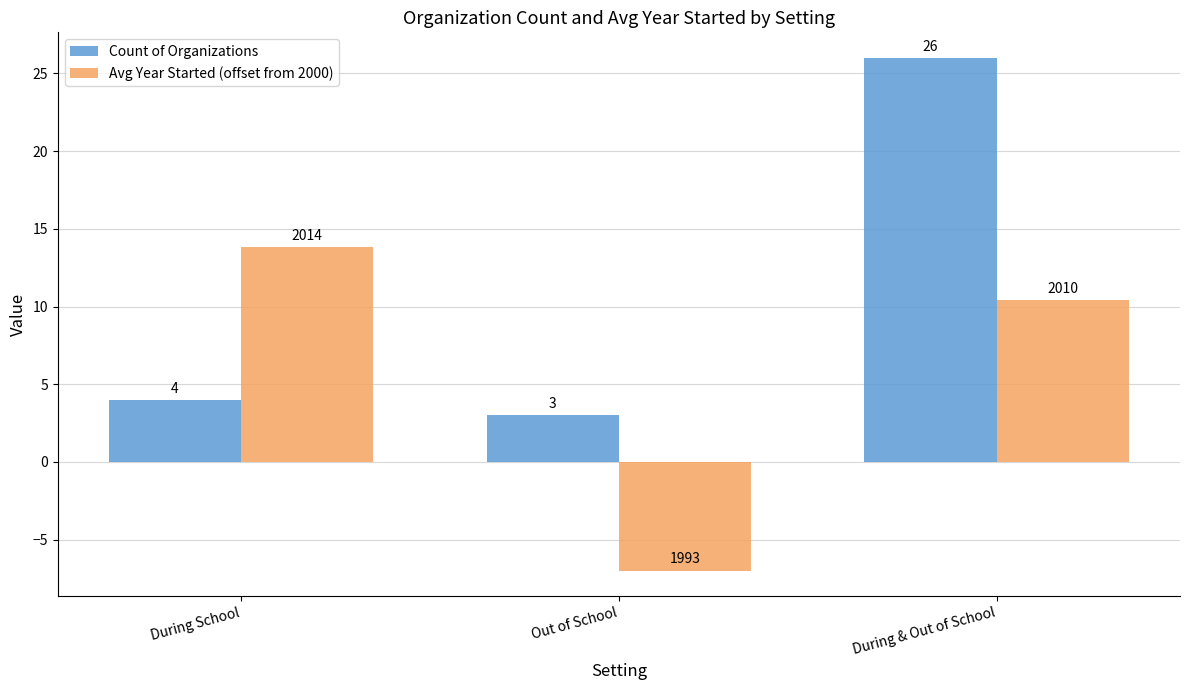

Are the bars grouped side by side (vs. stacked)?

Yes